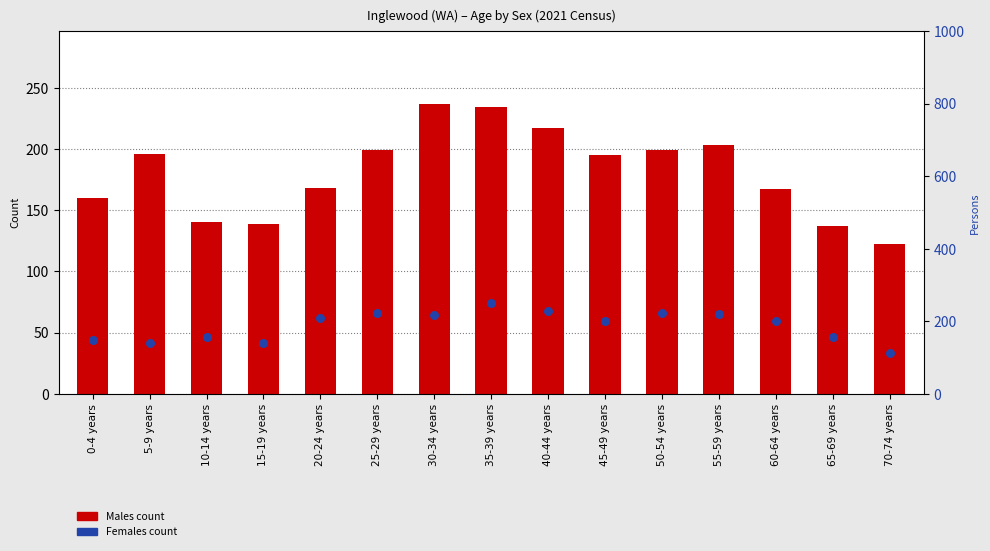

Which series has the largest total across all categories?

Females count